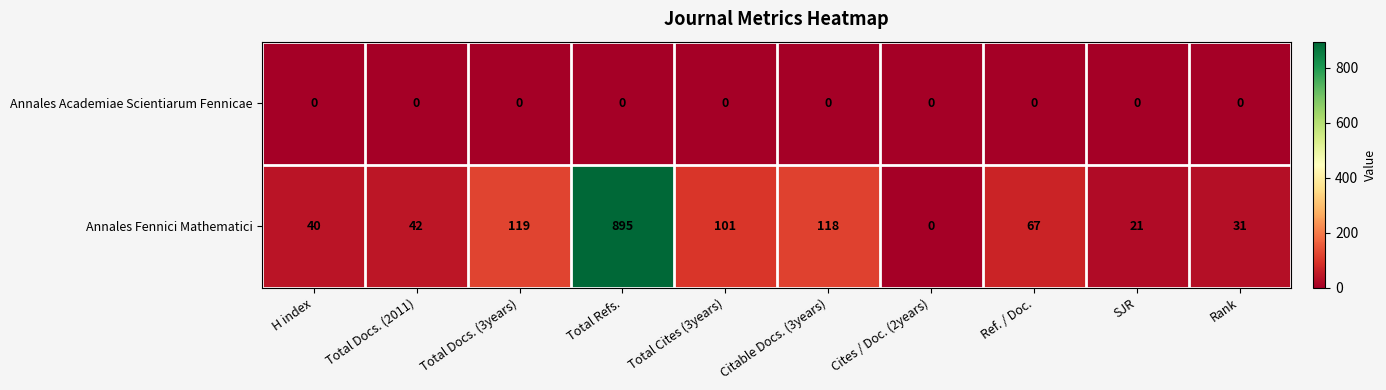

Count the number of data series in this chart.

2